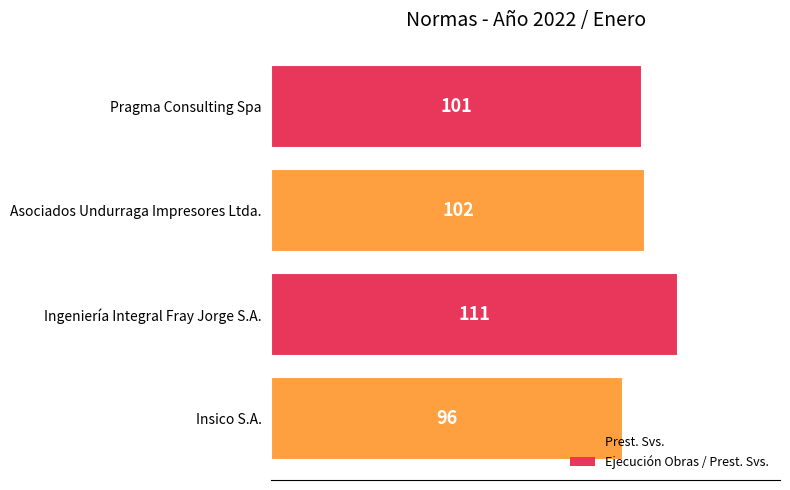

Reading bottom to top, extract all data points from this chart.

Insico S.A.=96	Ingeniería Integral Fray Jorge S.A.=111	Asociados Undurraga Impresores Ltda.=102	Pragma Consulting Spa=101